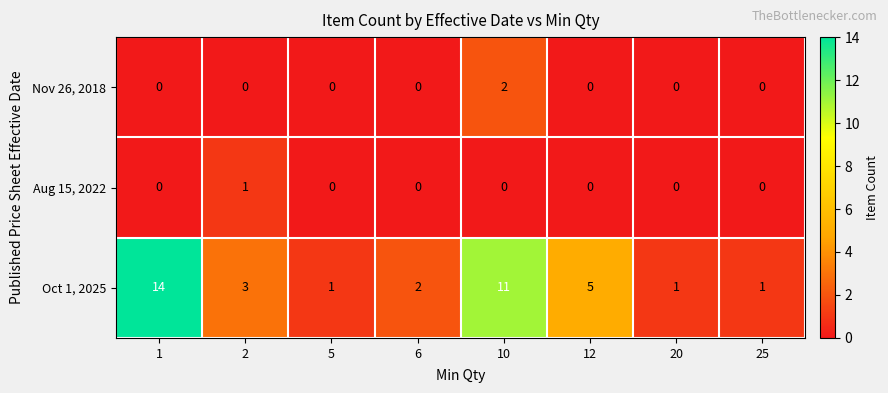

Which series has the largest range (max minus min)?

Oct 1, 2025